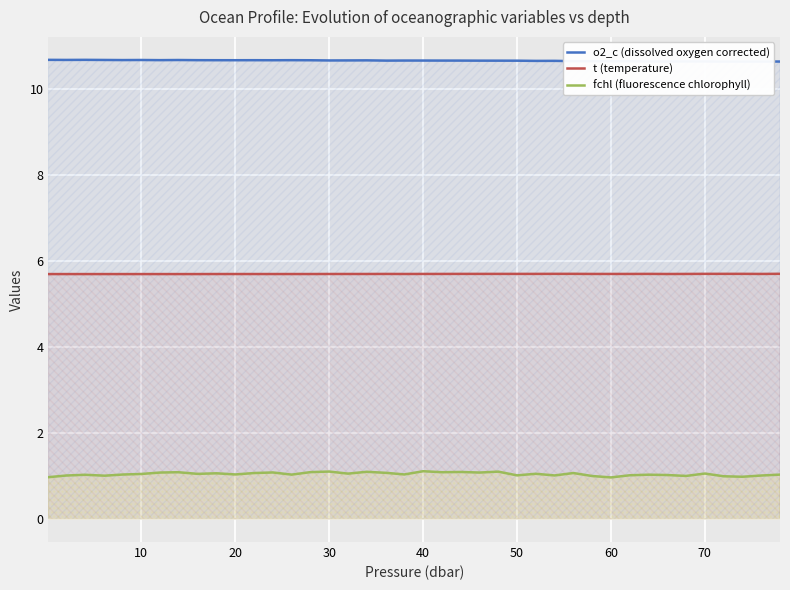

True or false: fchl (fluorescence chlorophyll) and t (temperature) intersect in this chart.

False